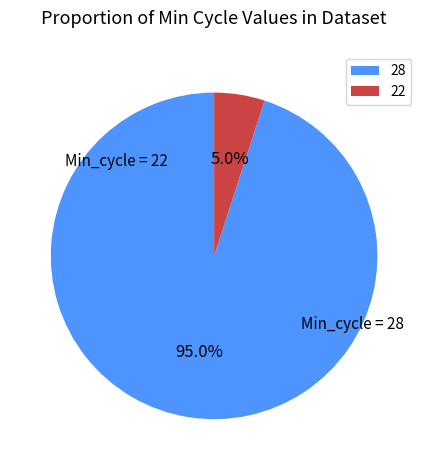

Rank the categories by value from highest to lowest.

28, 22